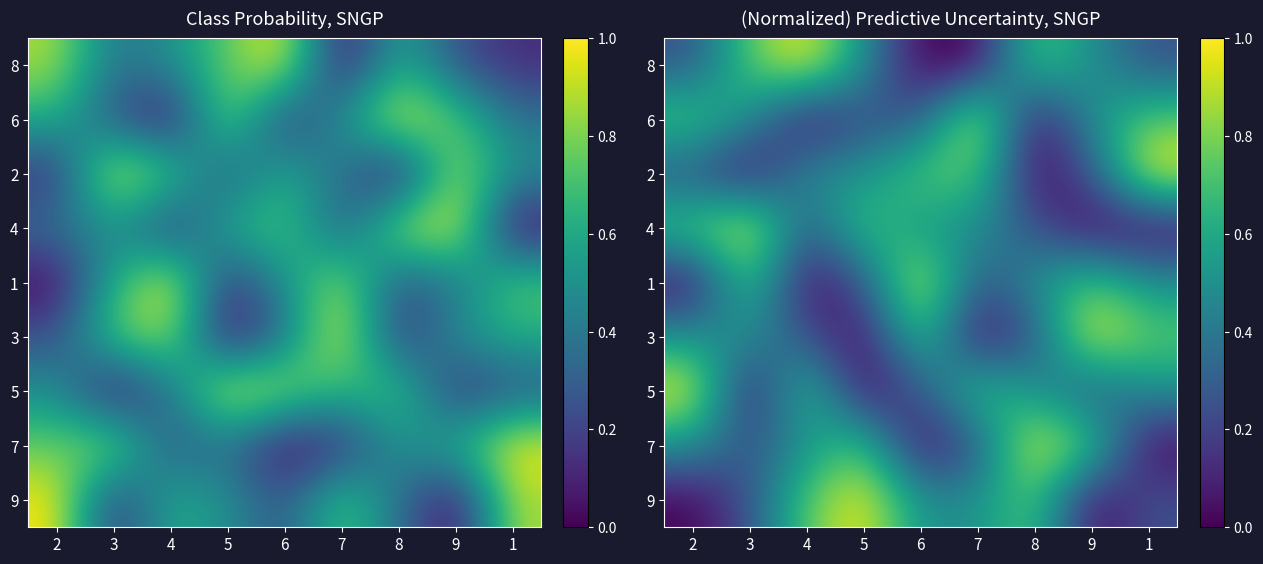

At which category is the sum across all series the highest?

2